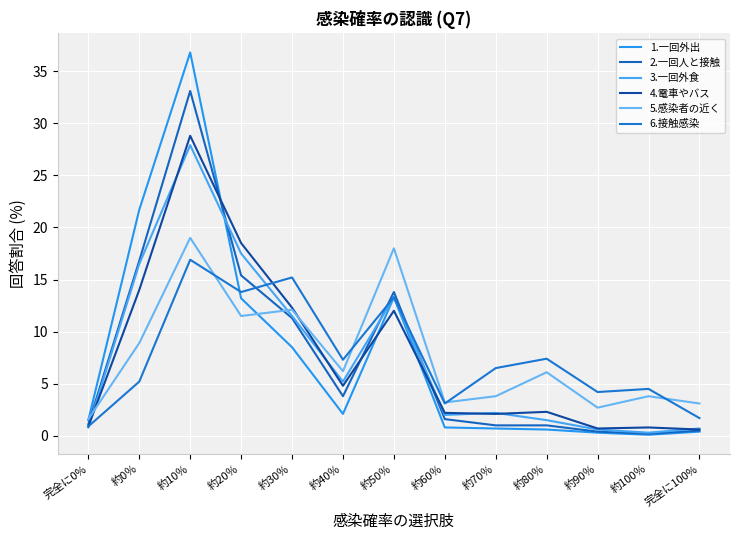

How many lines are shown in the chart?

6